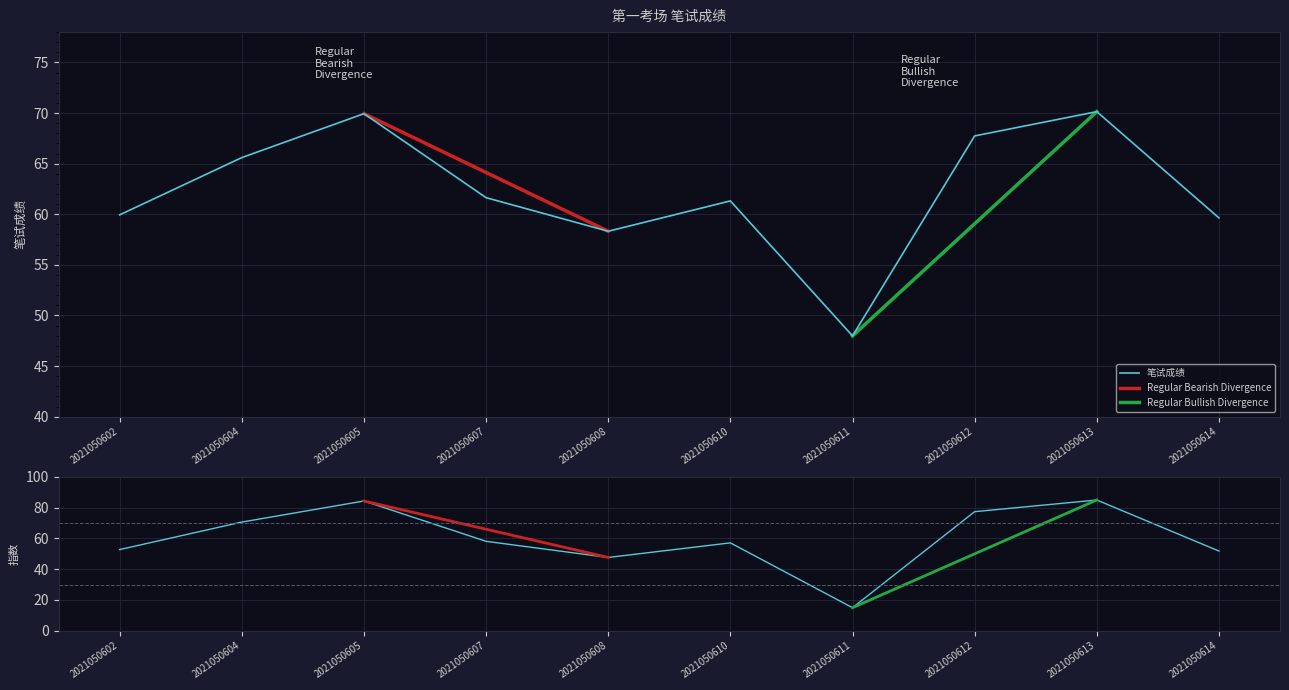

True or false: 笔试成绩 has a value of 104.3 at 2021050602.

False